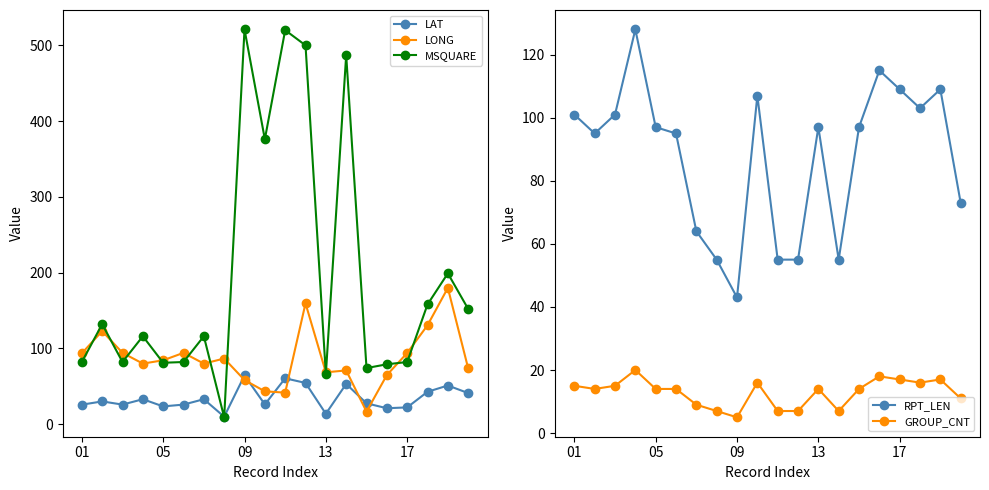

What is the highest value of the LAT series?

64.3